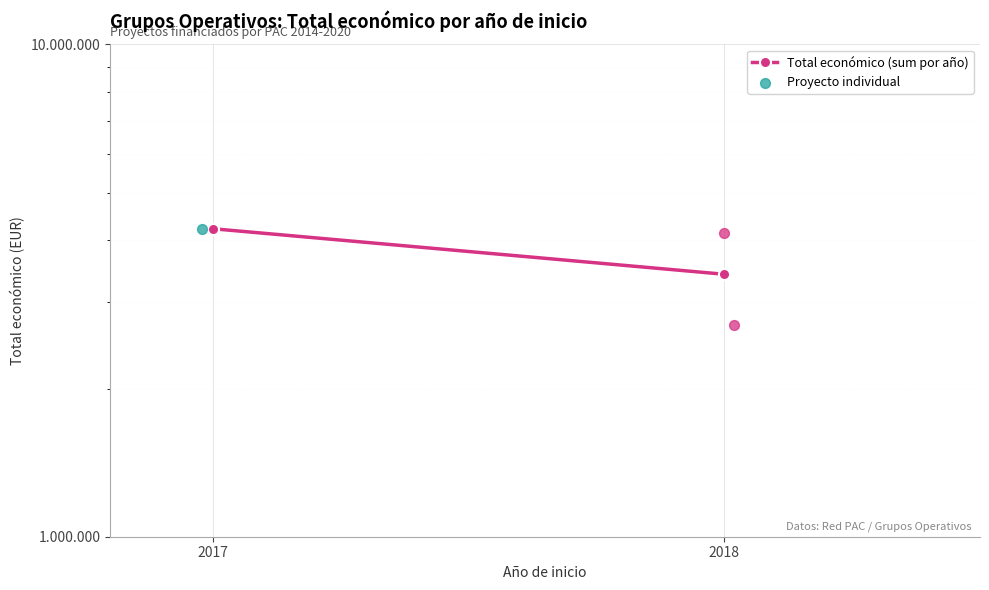

Approximately how many times larger is the value at 2017 compared to 2018?

1.2